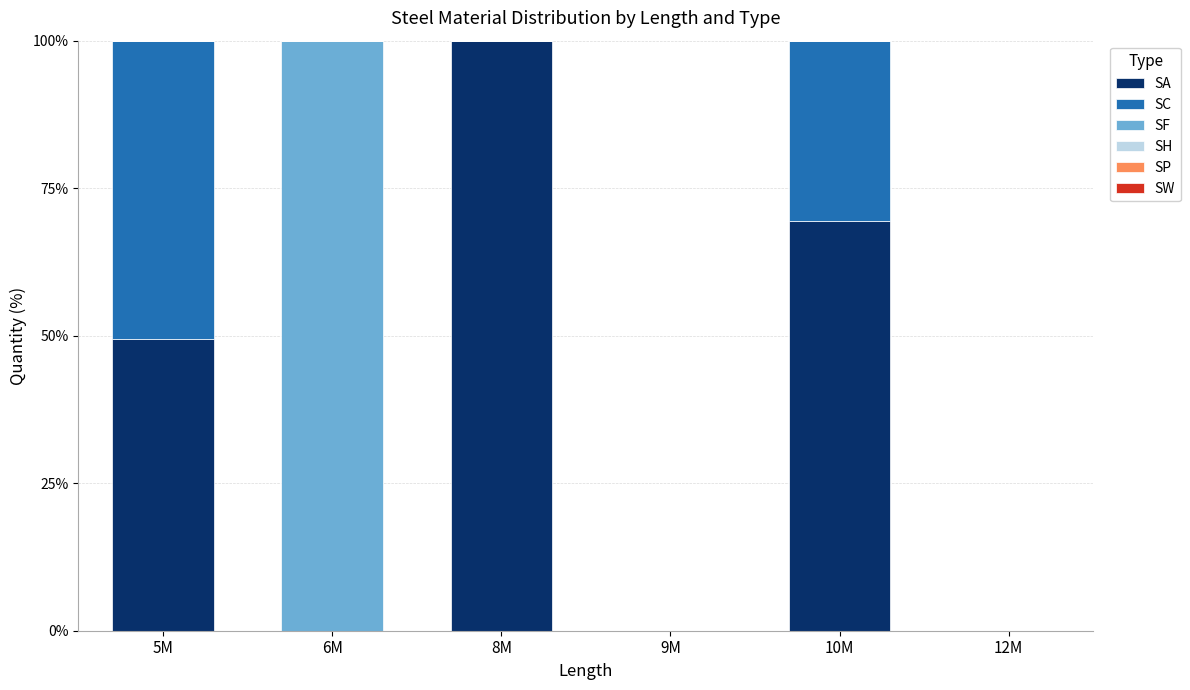

Reading right to left, transcribe the values for SA.

12M=0.0	10M=69.4	9M=0.0	8M=100.0	6M=0.0	5M=49.4